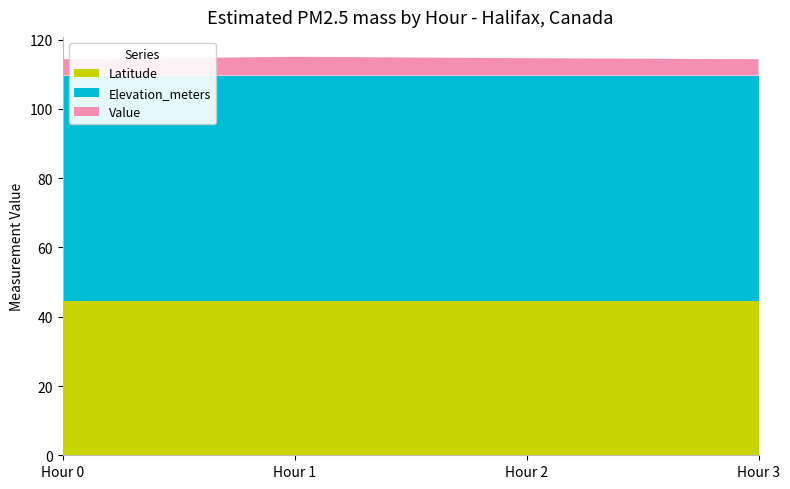

Reading left to right, what are all the values shown in this chart?

Latitude: 44.6	44.6	44.6	44.6
Elevation_meters: 65.0	65.0	65.0	65.0
Value: 4.7	5.4	5.0	4.7